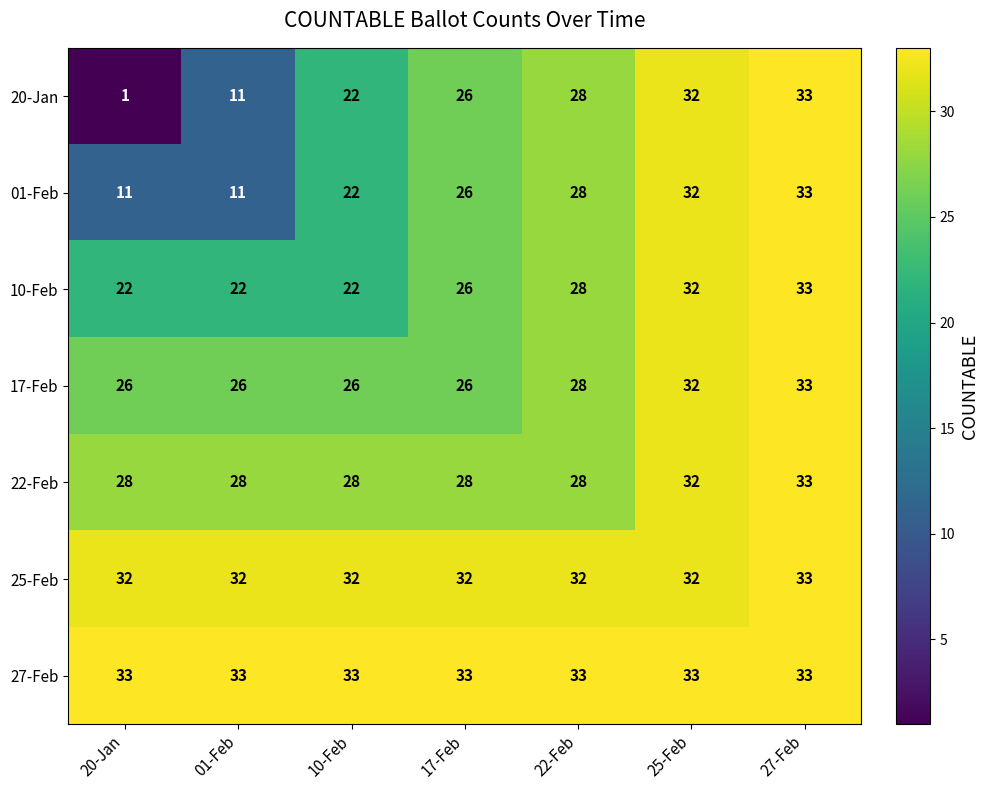

Count the number of data series in this chart.

7